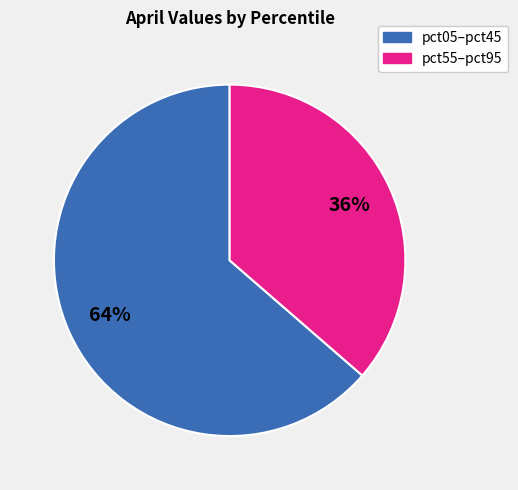

Does any single category account for the majority?

Yes